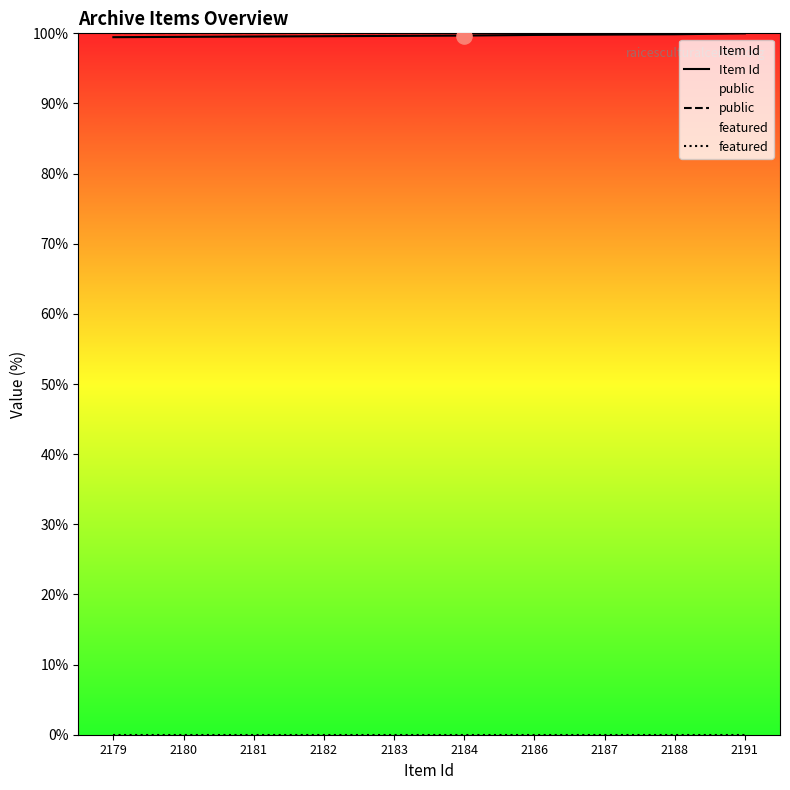

Which series reaches the maximum Y coordinate?

Item Id